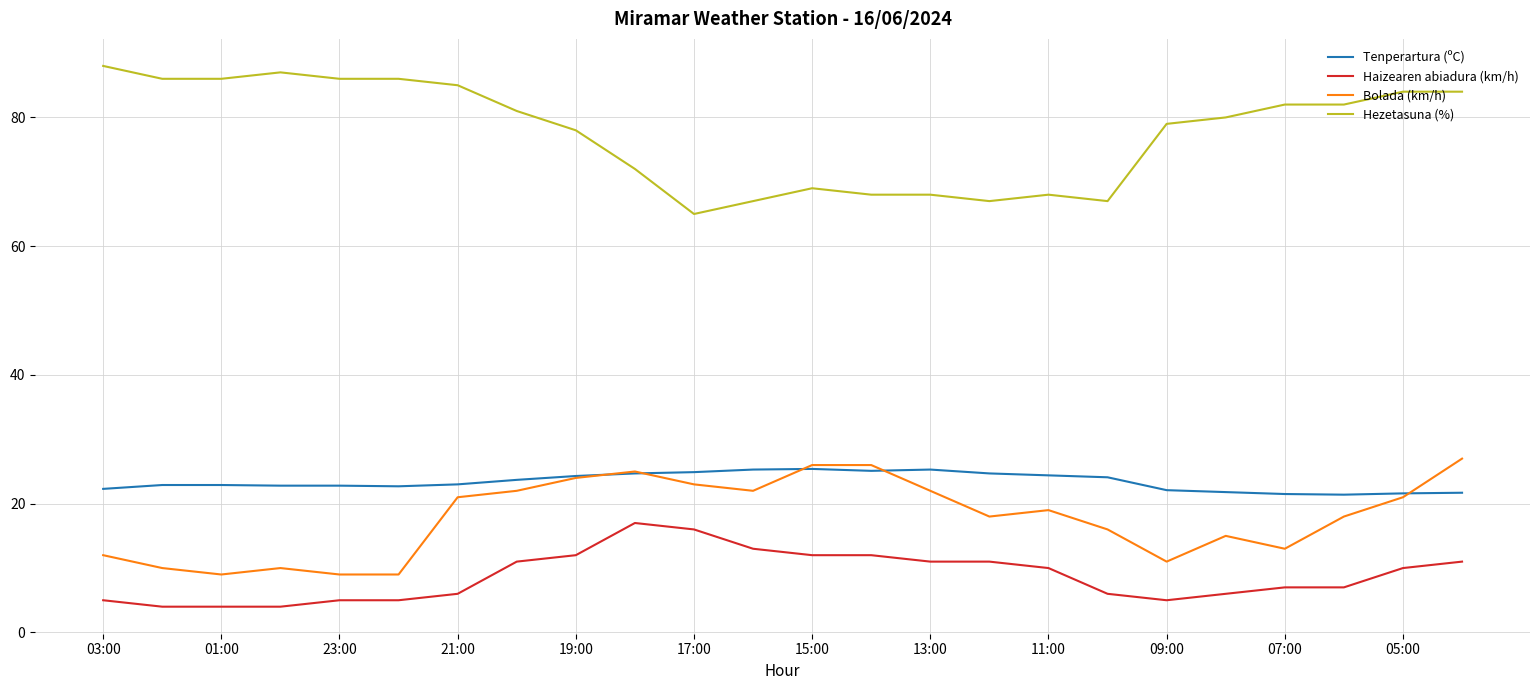

What is the highest value of the Hezetasuna (%) series?

88.0